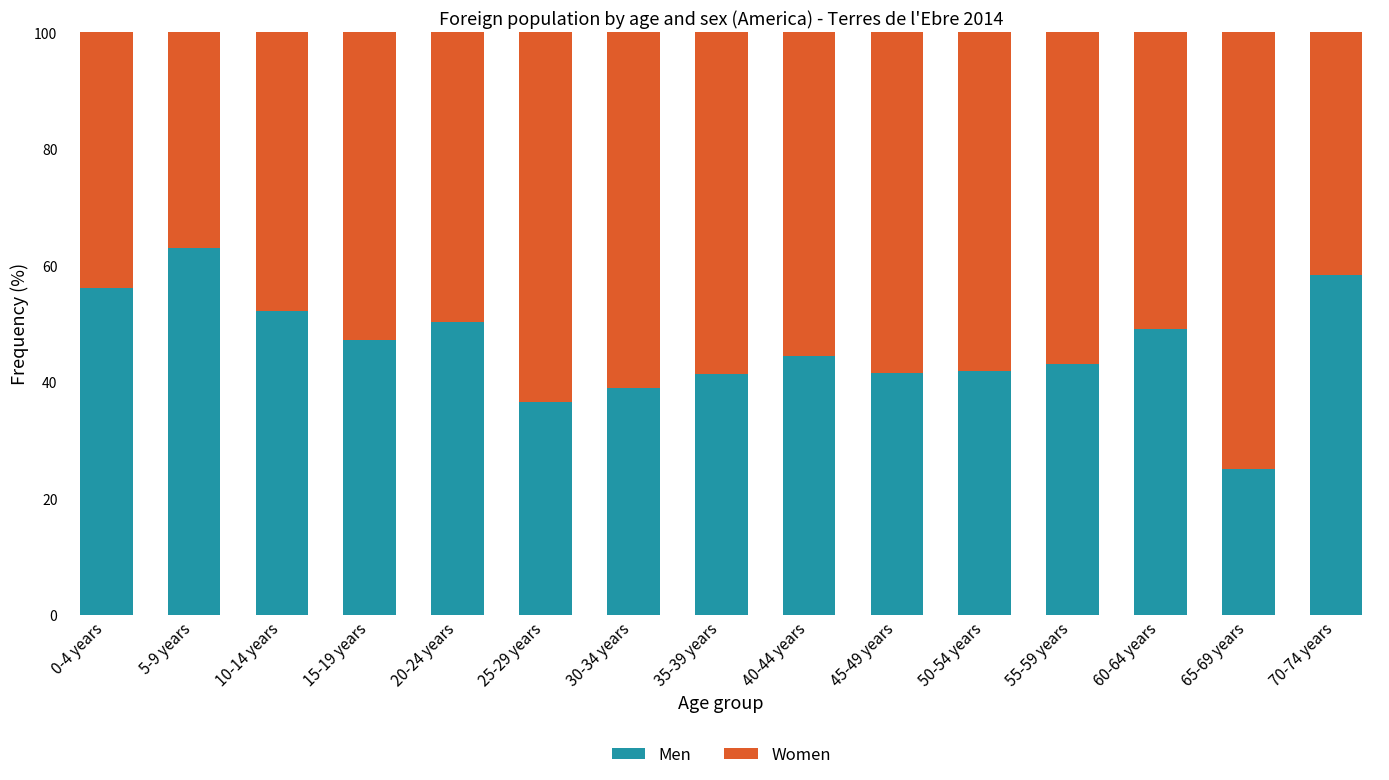

True or false: Men has a value of 63.0 at 5-9 years.

True